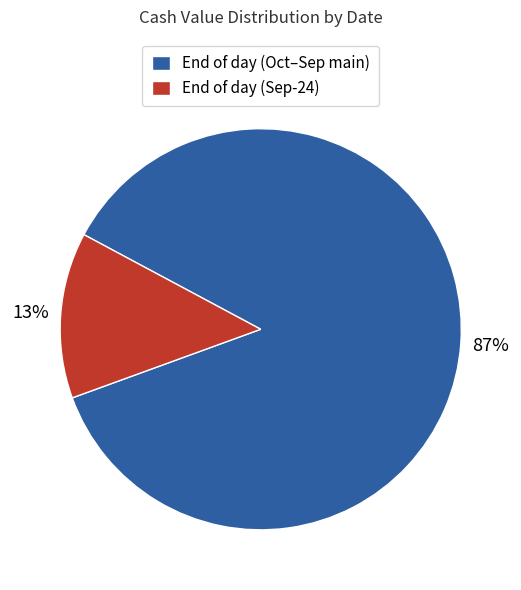

Is it true that End of day (Sep-24) is 1% of the pie?

False